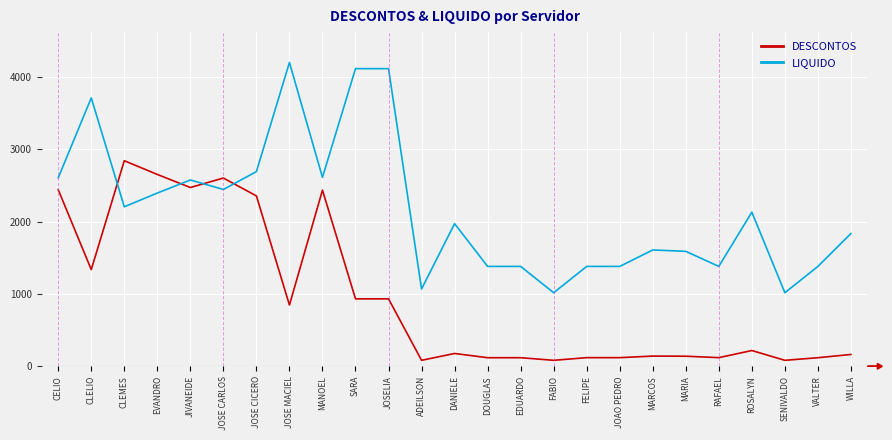

Read the LIQUIDO value at ADEILSON.

1068.8